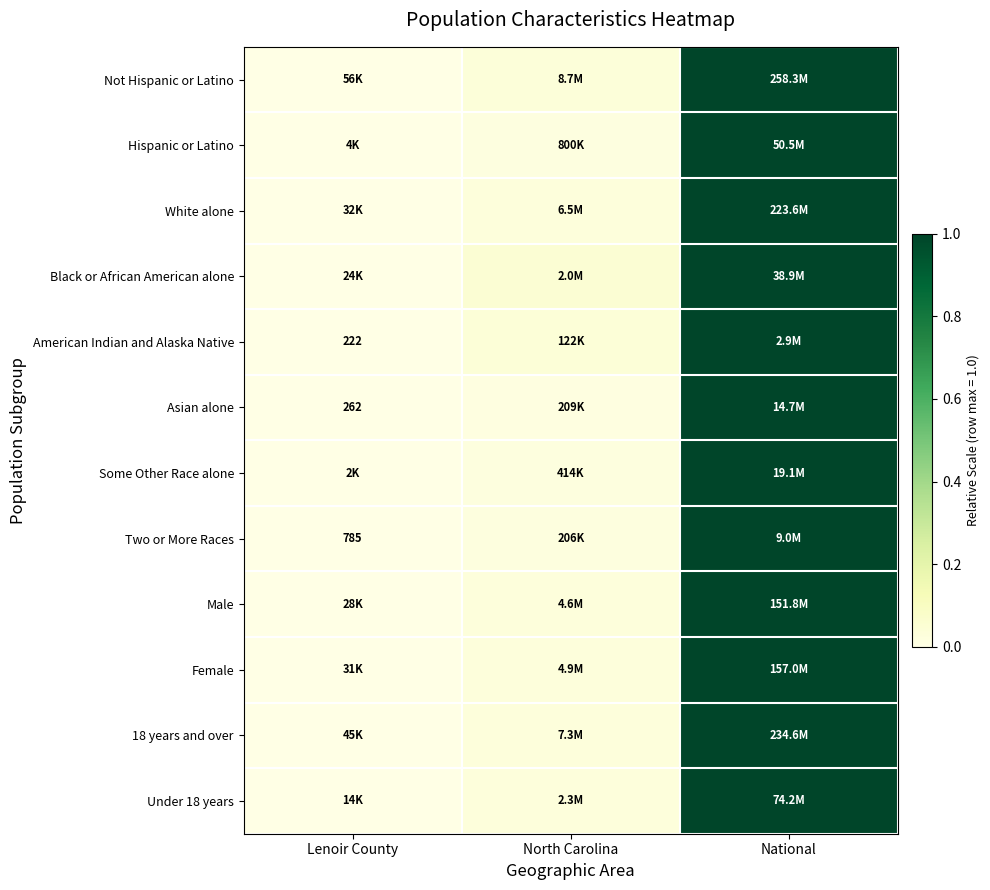

At which category is the sum across all series the highest?

National